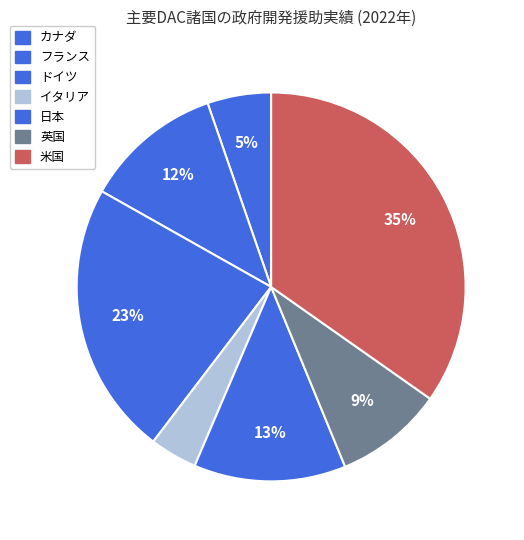

Count the number of slices in the pie.

7